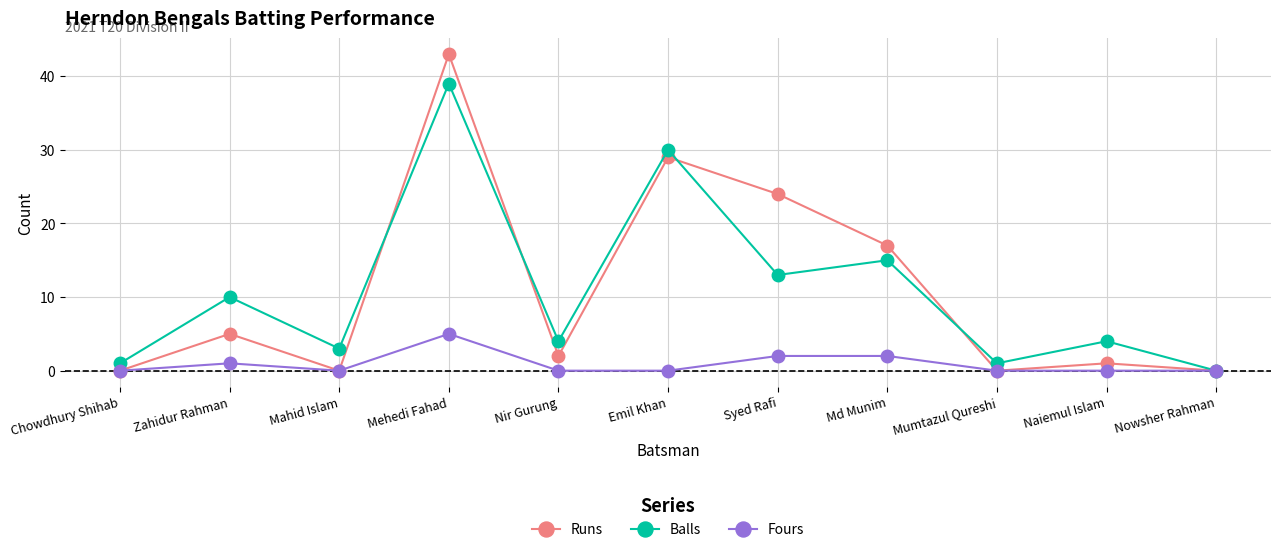

Which category has the highest value across all series?

Mehedi Fahad